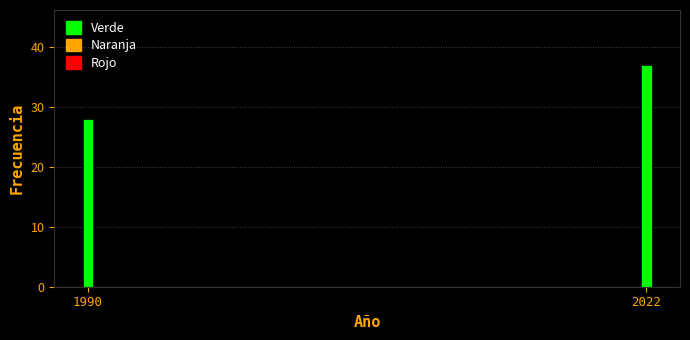

Reading left to right, transcribe all the data shown in this chart.

28	37